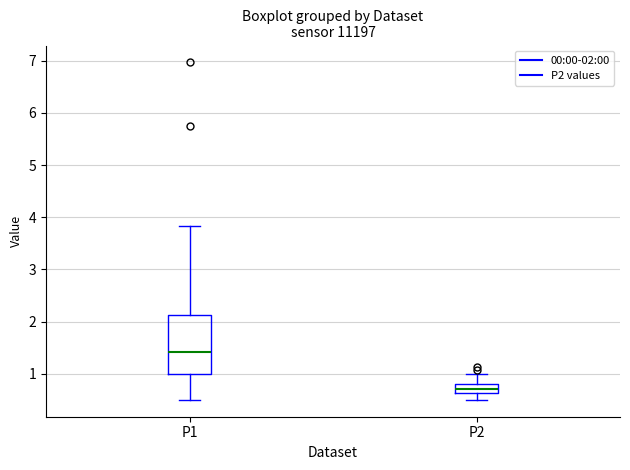

Reading left to right, transcribe this box plot: for each box, give where its median line is, the range the box spans, and where its two whiskers end, as read against the y-axis. The values are not printed on the chart, so give them approximately, as read against the axis.

P1: median 1.4, box 1.0 to 2.1, whiskers 0.5 to 3.8
P2: median 0.7, box 0.6 to 0.8, whiskers 0.5 to 1.0